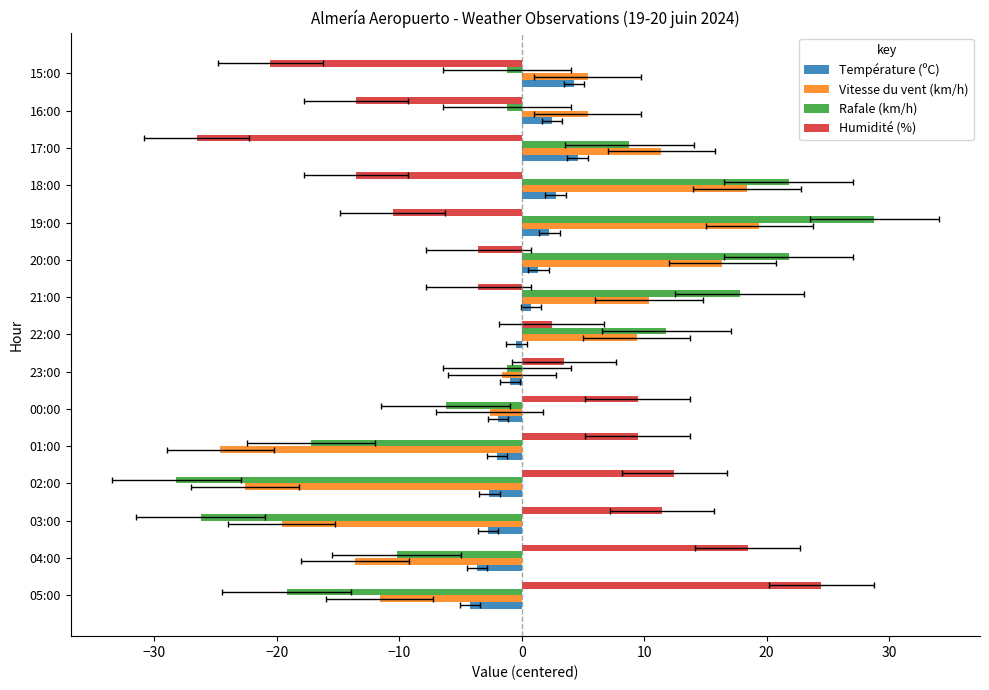

What is the difference between the maximum and minimum values in the Humidité (%) series?

51.0